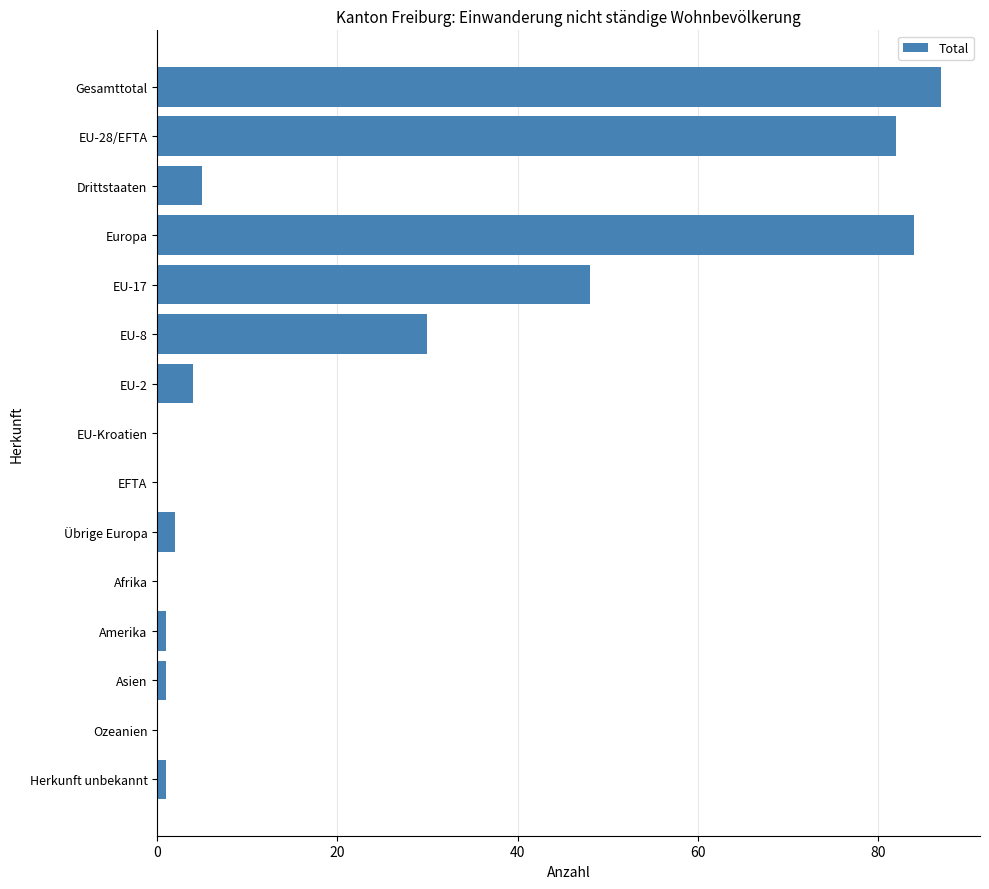

What is the maximum value shown in the chart?

87